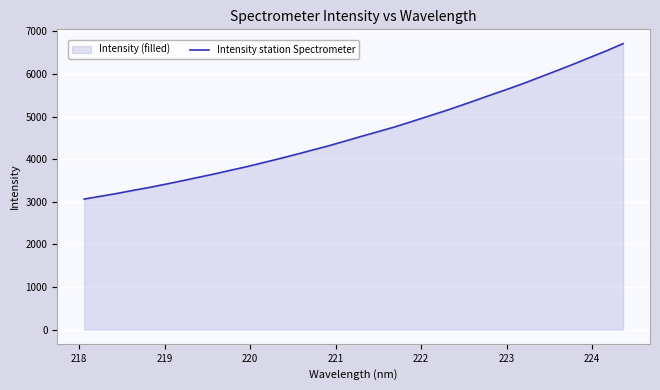

What is the value of the 14th point from the left?

4114.8